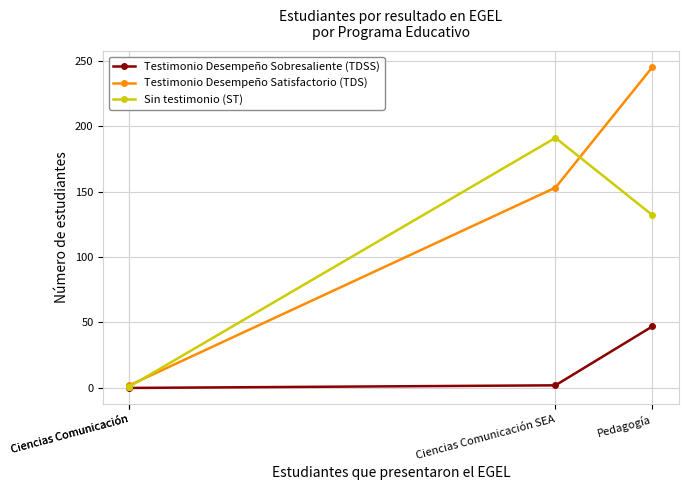

What is the minimum value for Sin testimonio (ST)?

1